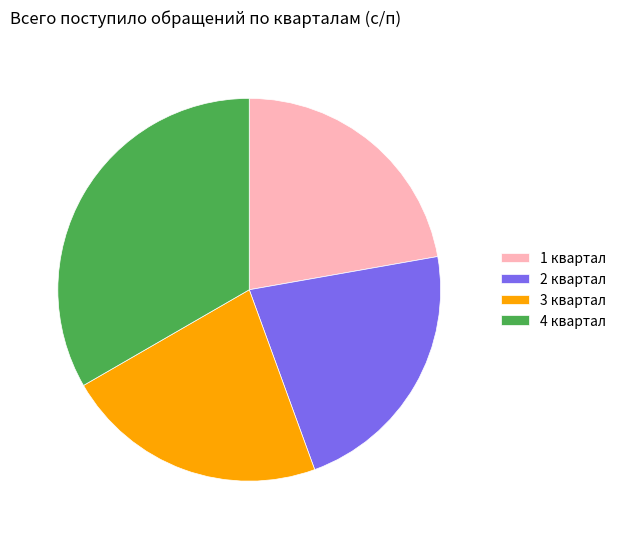

Which category has the biggest portion of the pie?

4 квартал